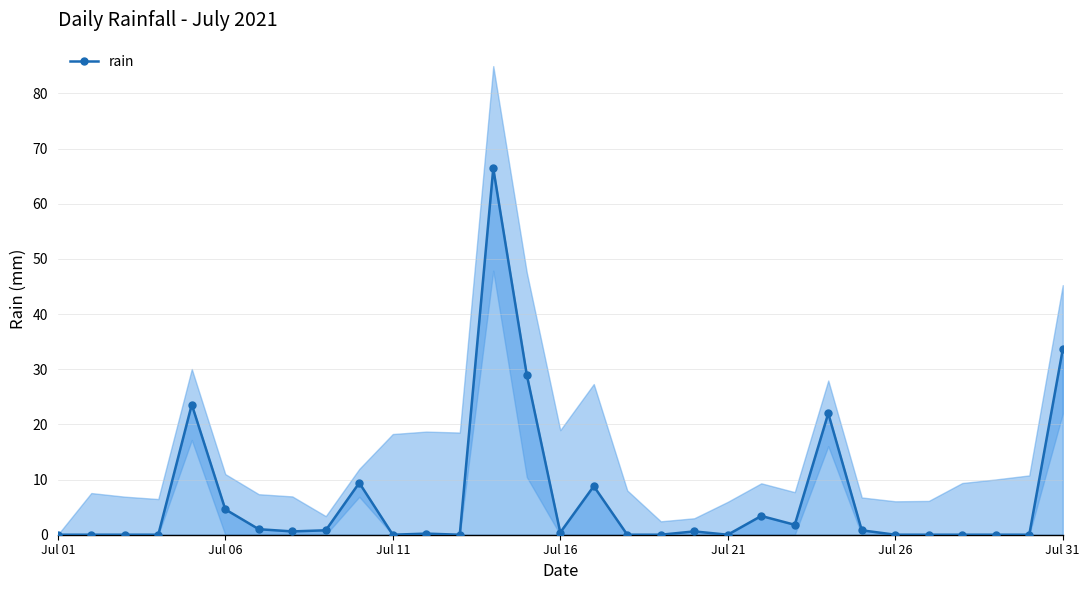

What is the difference between the second highest and minimum values?

33.6